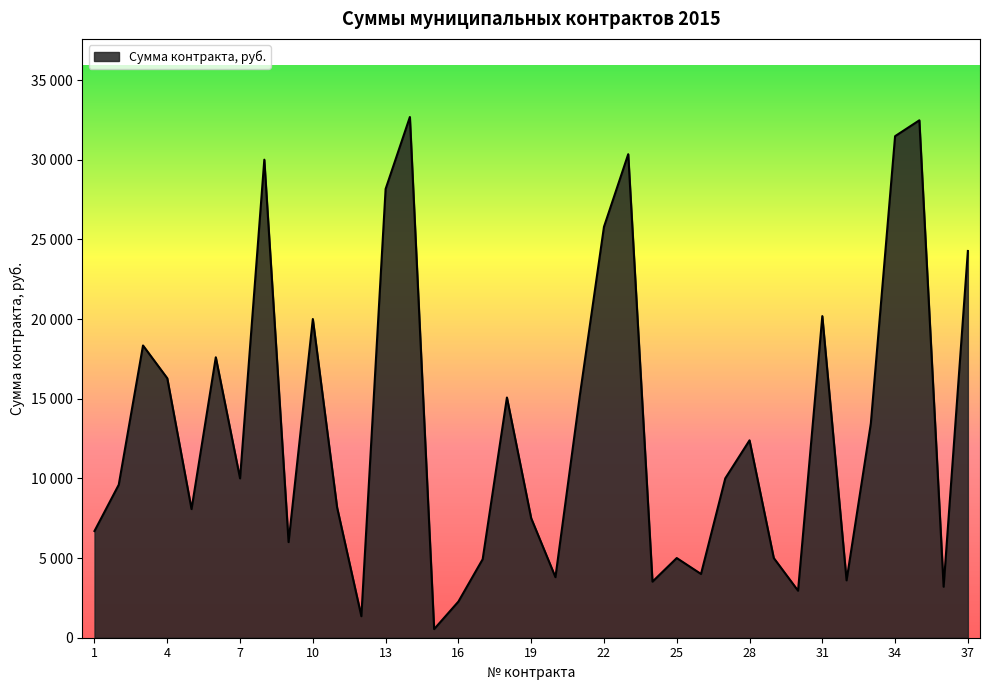

Does the chart have visible grid lines?

No